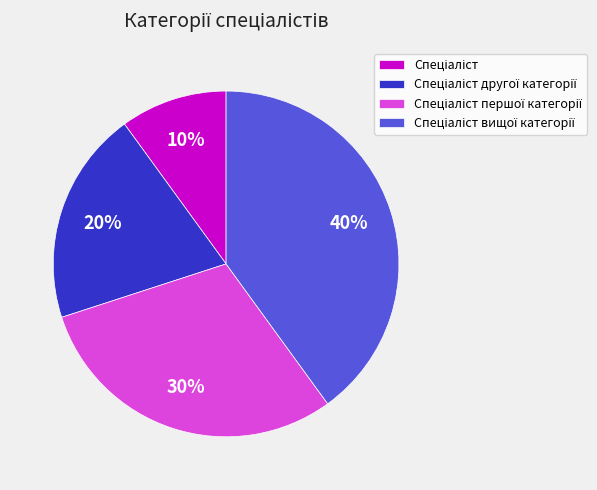

To the nearest percent, what is the difference between the largest and smallest slice percentages?

30%